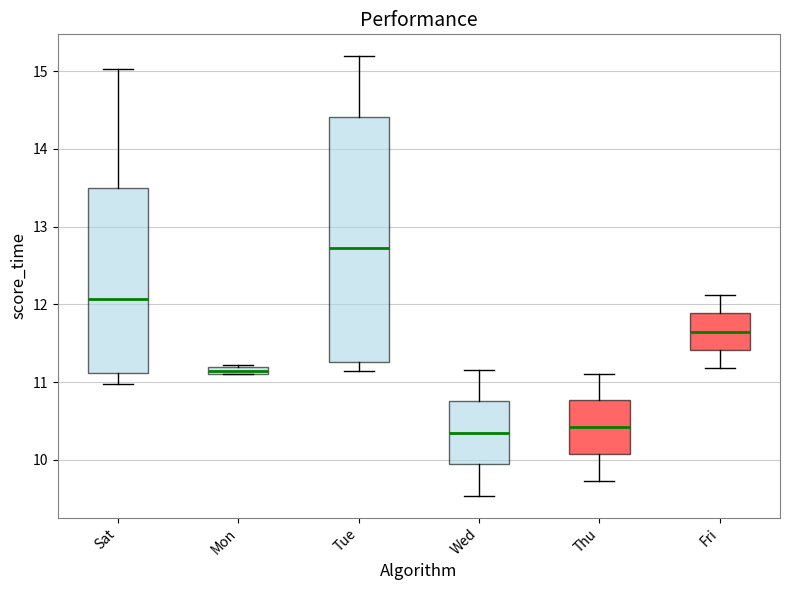

Where does the upper whisker of the box for Thu end on the y-axis? The values are not printed on the chart, so give them approximately, as read against the axis.

11.1